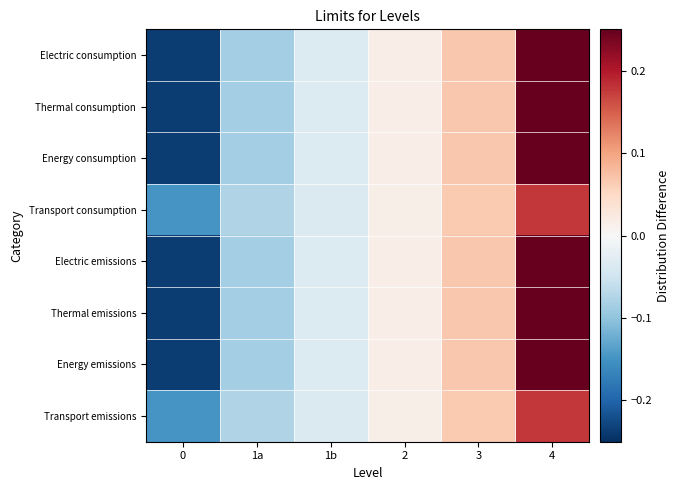

How many data points does each series have?

6